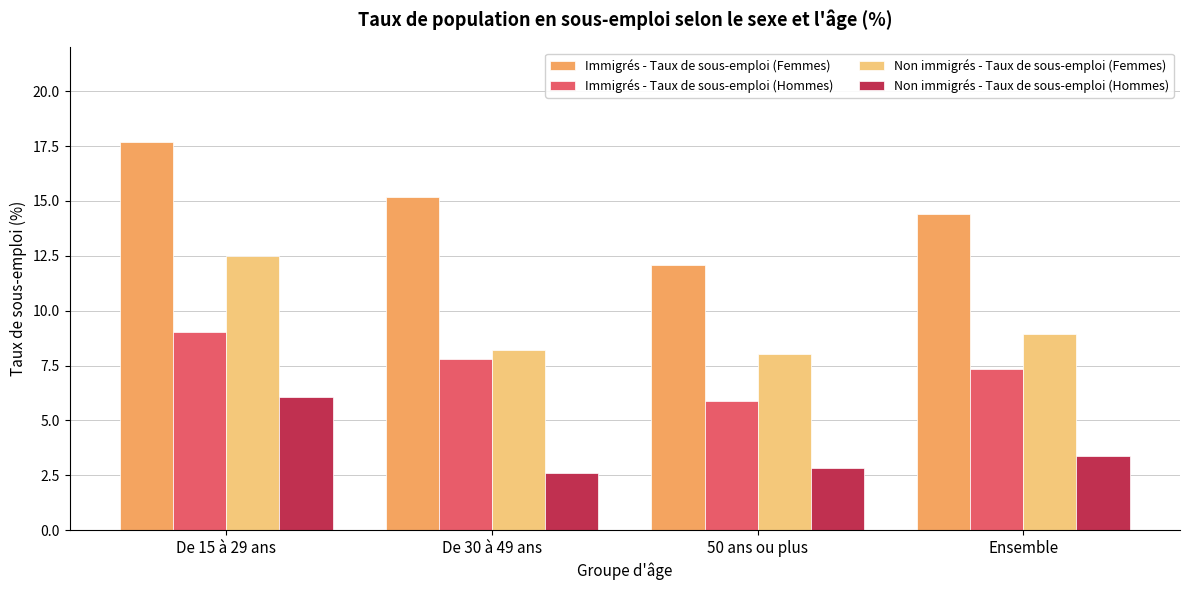

Rank the series by their maximum value, from lowest to highest.

Non immigrés - Taux de sous-emploi (Hommes), Immigrés - Taux de sous-emploi (Hommes), Non immigrés - Taux de sous-emploi (Femmes), Immigrés - Taux de sous-emploi (Femmes)